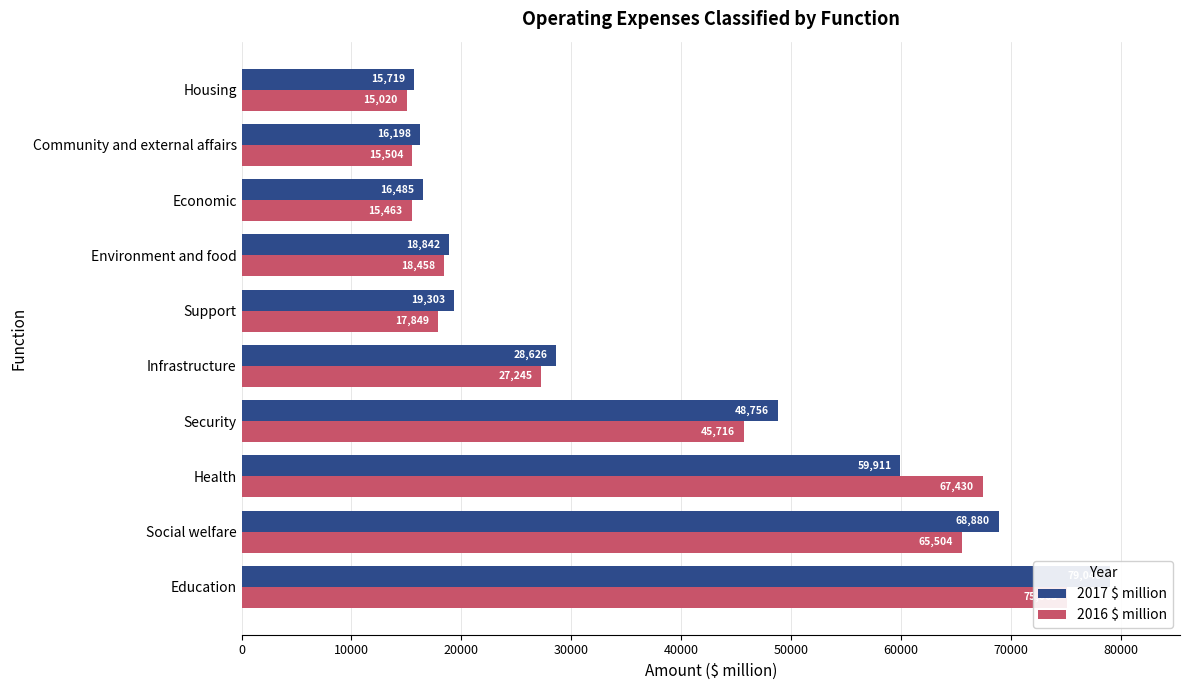

How many groups of bars are there?

10